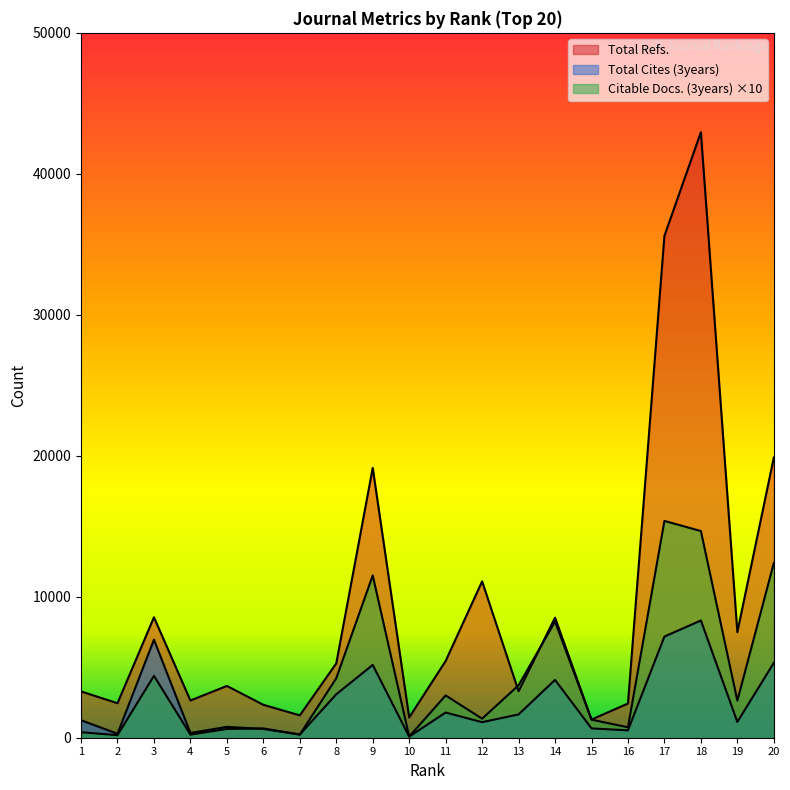

At which label does Total Cites (3years) first exceed 1240?

3